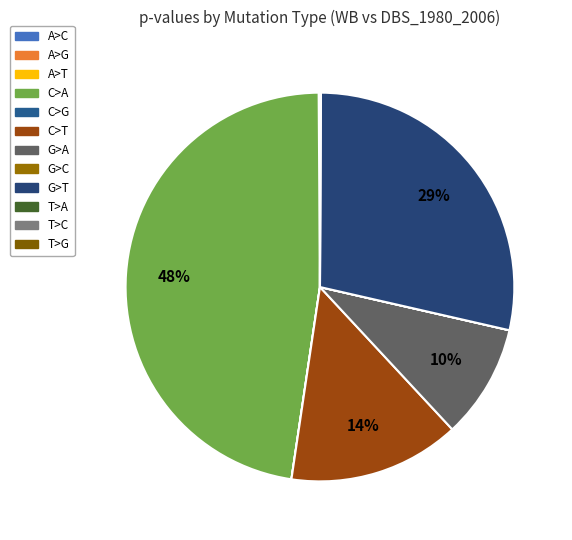

What portion of the pie excludes C>G?

100.0%